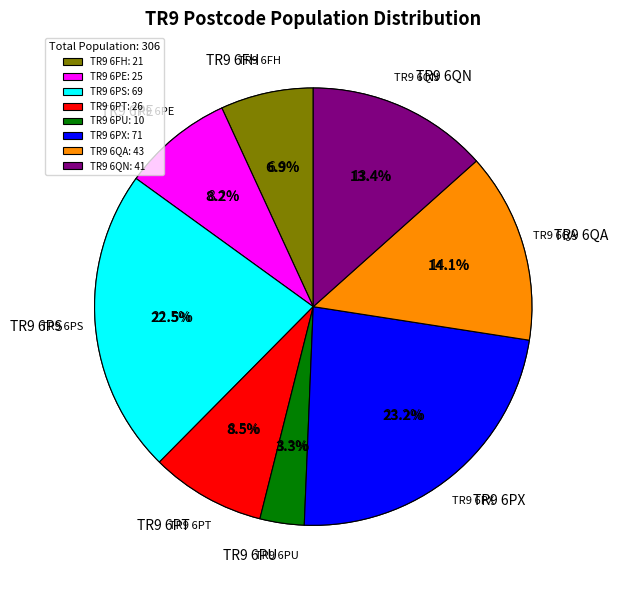

To the nearest percent, what is the difference between the largest and smallest slice percentages?

20%